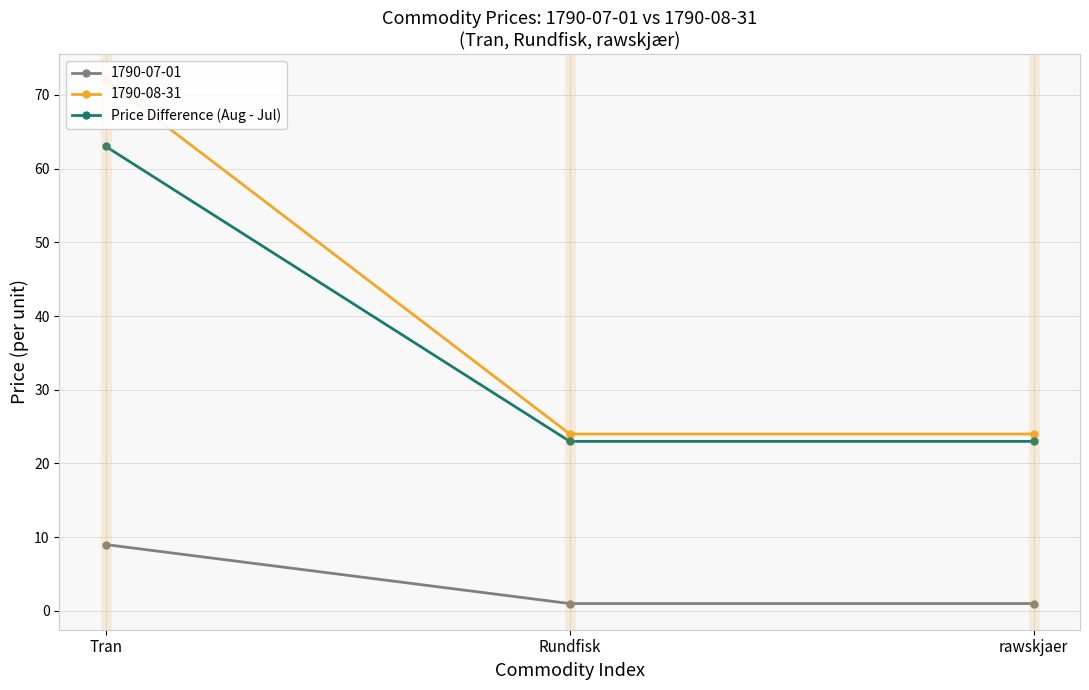

How many categories are shown in the chart?

3